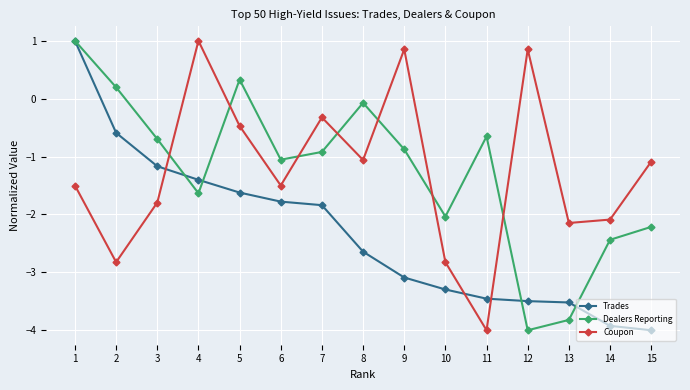

List the labels in order of Dealers Reporting value, largest first.

1, 5, 2, 8, 11, 3, 9, 7, 6, 4, 10, 15, 14, 13, 12